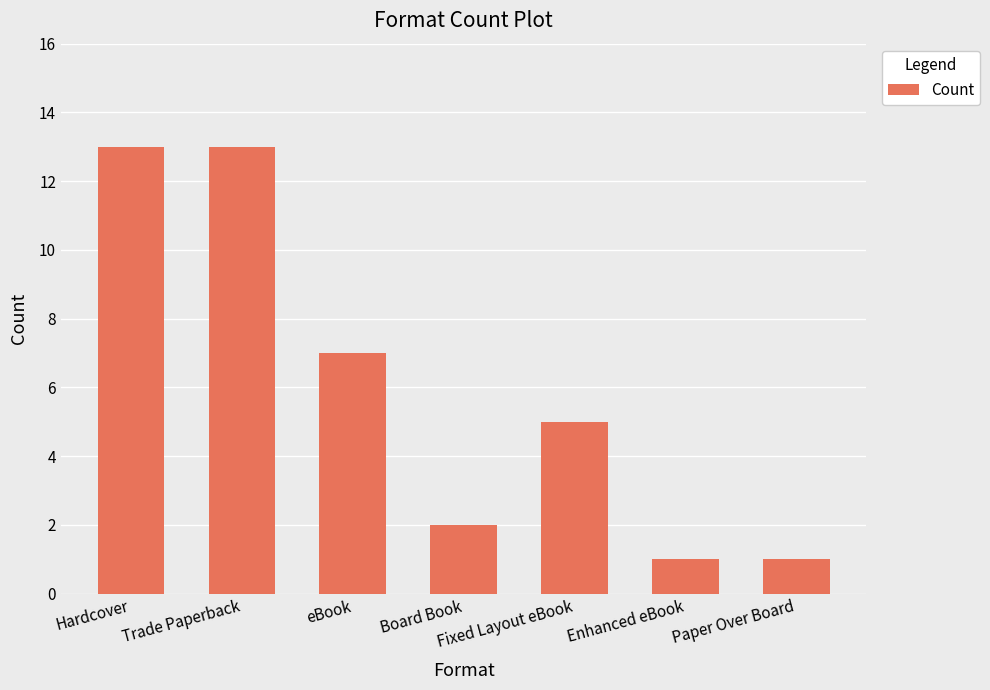

Where is the data nearest to the value 7?

eBook